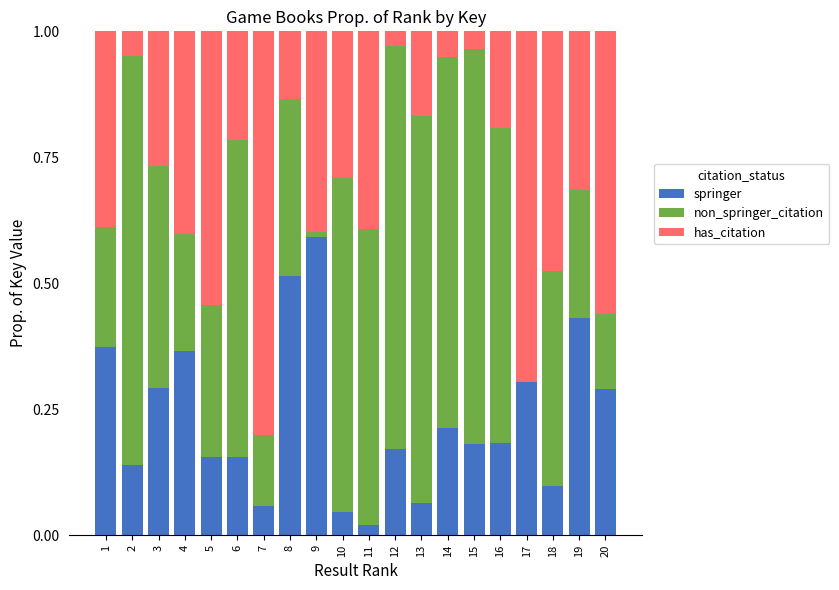

At which label does springer reach its peak?

9